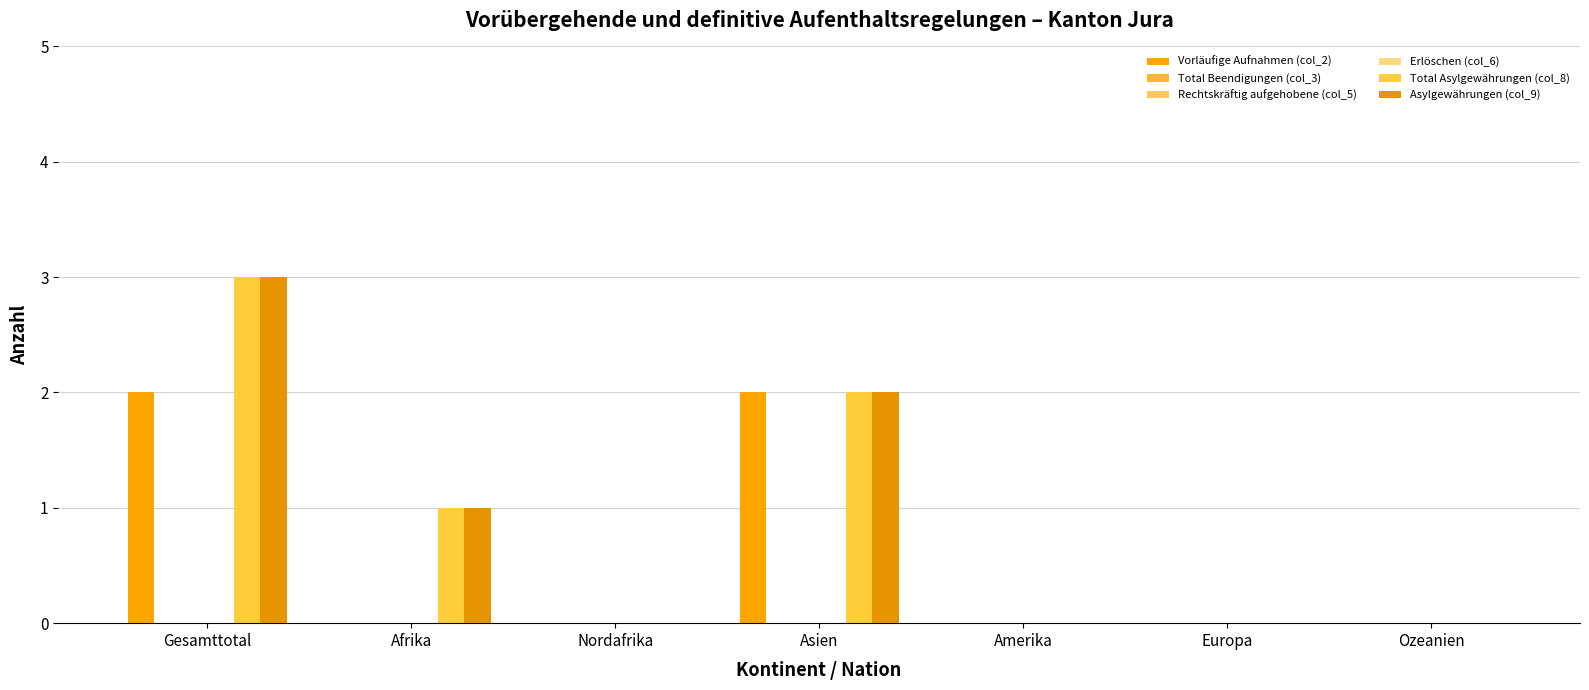

Are the bars grouped side by side (vs. stacked)?

Yes